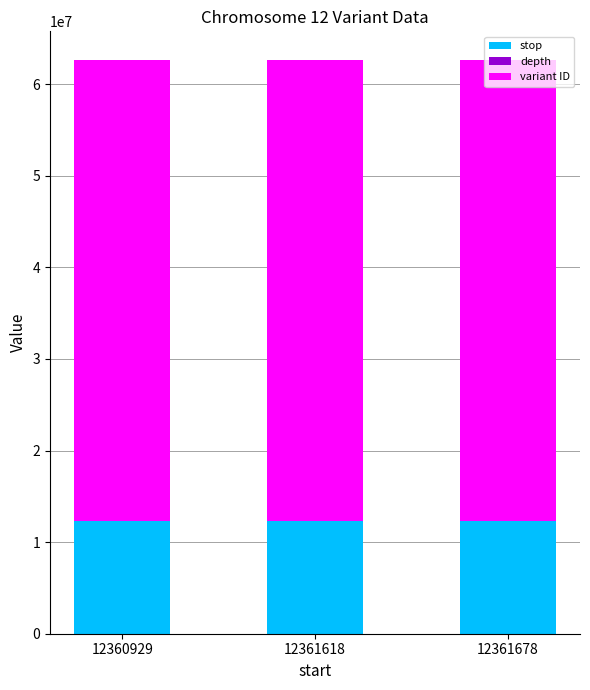

What is the maximum value for stop?

12361679